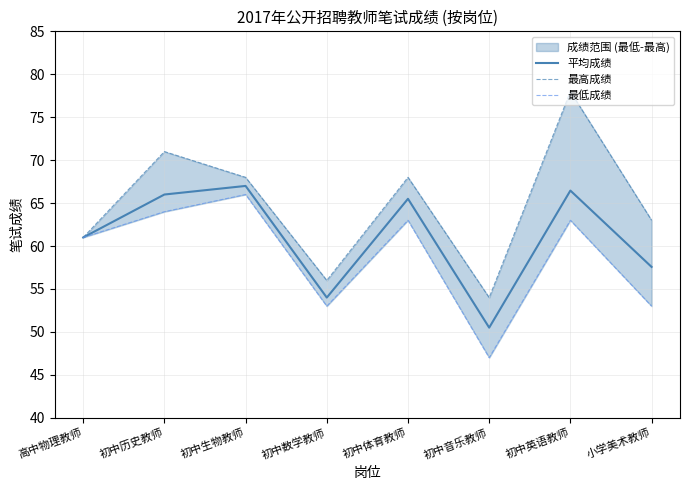

What is the sum of the 最低成绩 values at 初中数学教师 and 高中物理教师?

114.0